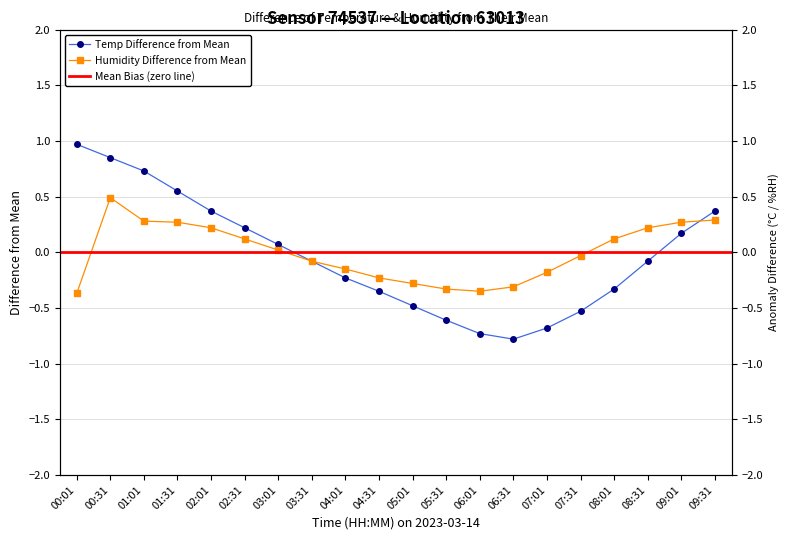

How many values in temperature are above zero?

9